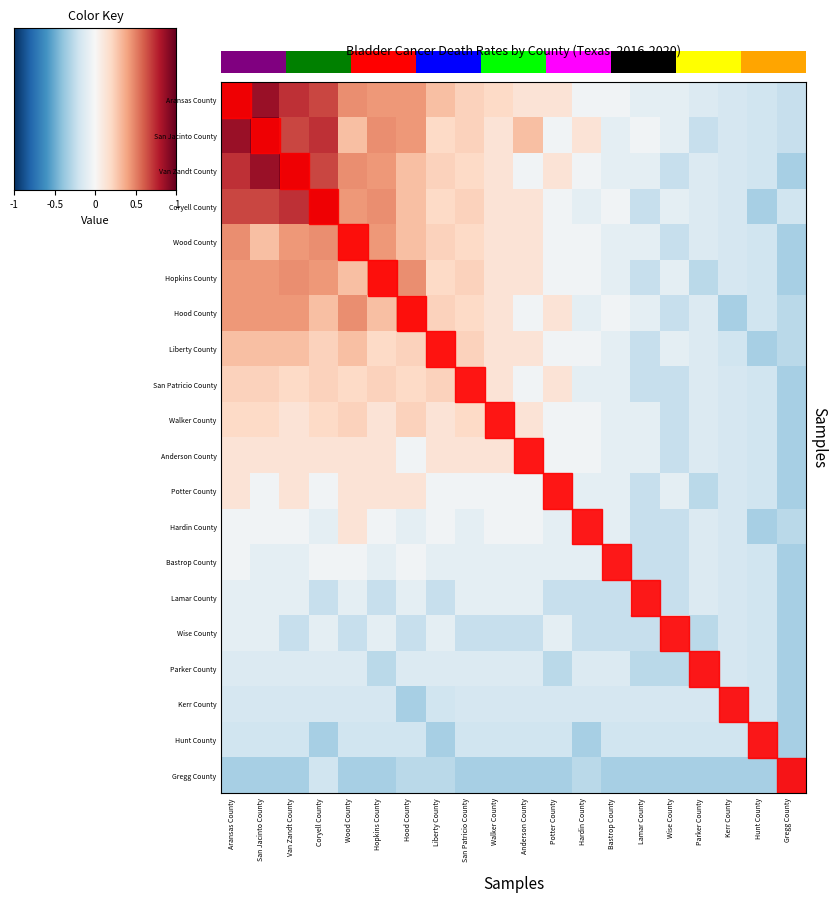

At which label does Hardin County reach its minimum?

Hunt County